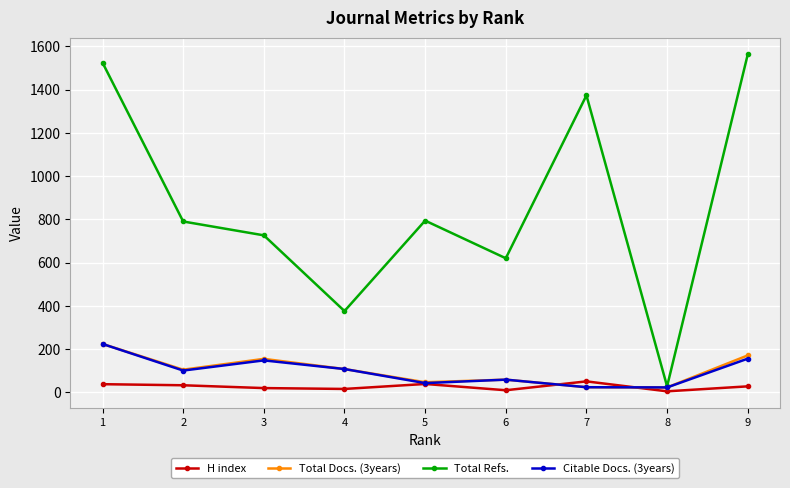

In Citable Docs. (3years), how many points are higher than both neighbors (excluding endpoints)?

2